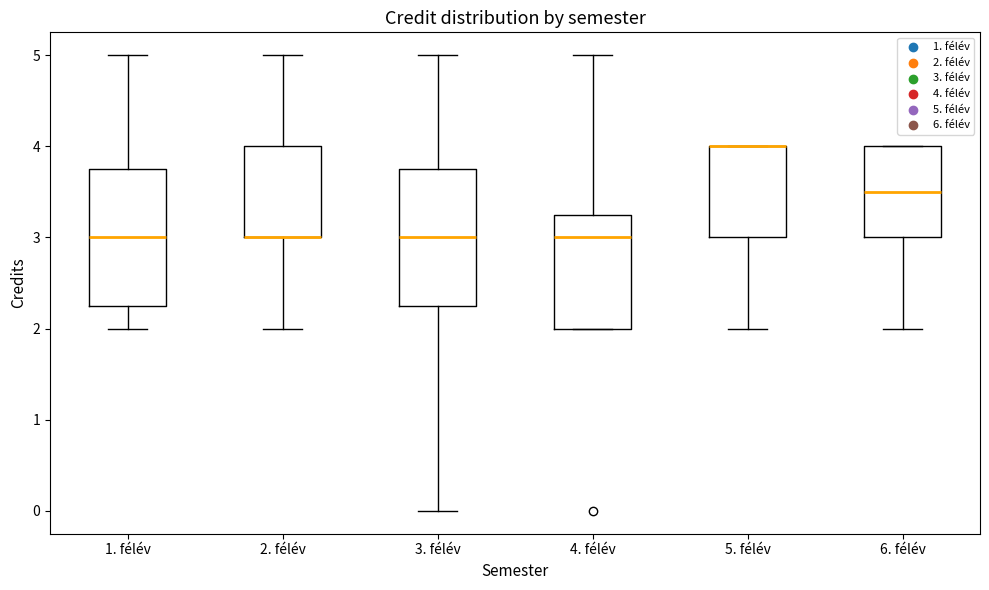

Reading left to right, read every box against the y-axis: the position of its median line, the range the box covers, and the ends of its whiskers. The values are not printed on the chart, so give them approximately, as read against the axis.

1. félév: median 3.0, box 2.3 to 3.8, whiskers 2.0 to 5.0
2. félév: median 3.0 (drawn on the box's lower edge), box 3.0 to 4.0, whiskers 2.0 to 5.0
3. félév: median 3.0, box 2.3 to 3.8, whiskers 0.0 to 5.0
4. félév: median 3.0, box 2.0 to 3.3, whiskers 2.0 to 5.0
5. félév: median 4.0 (drawn on the box's upper edge), box 3.0 to 4.0, whiskers 2.0 to 4.0
6. félév: median 3.5, box 3.0 to 4.0, whiskers 2.0 to 4.0